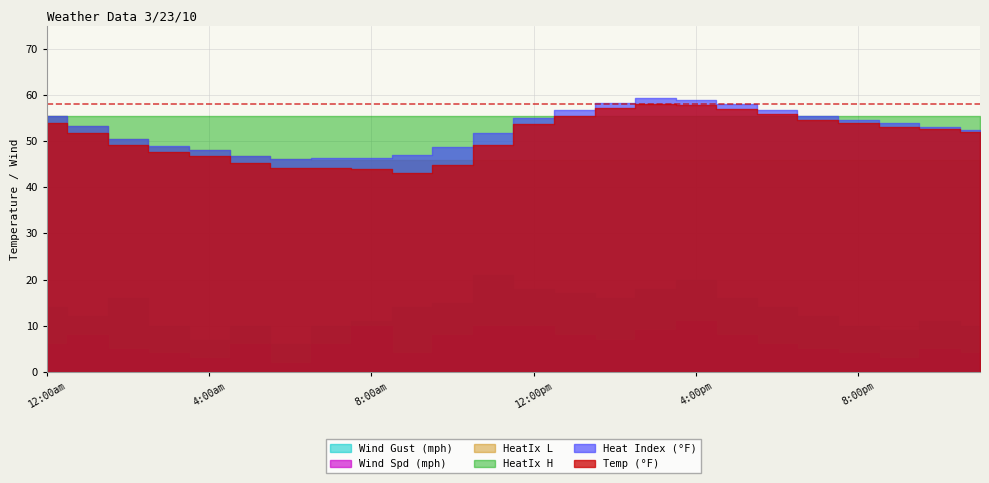

What is the label of the 17th point from the right?

7:00am